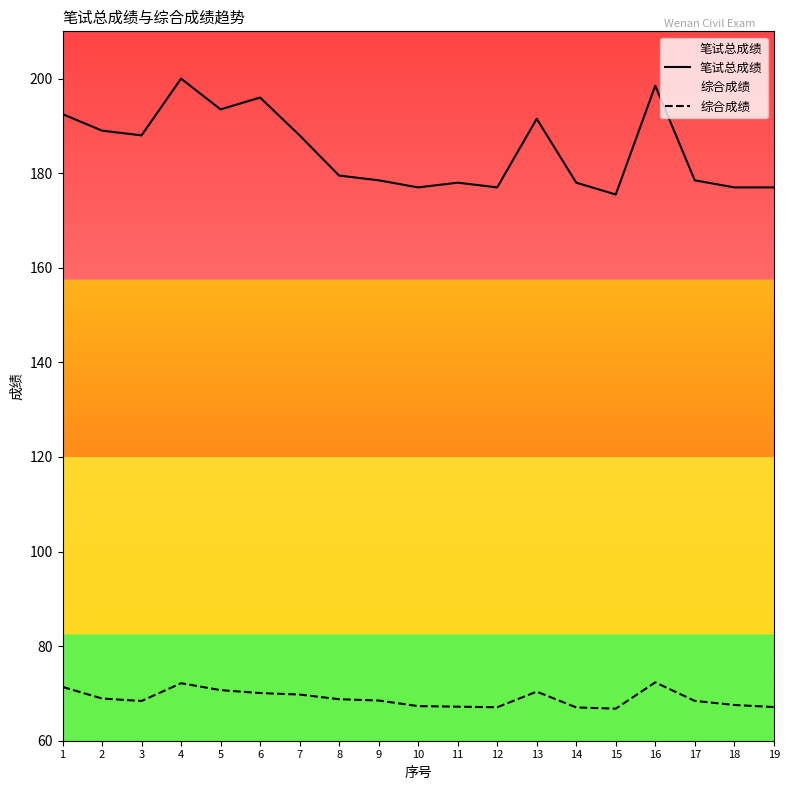

What value does the 笔试总成绩 series have at 7?

188.0